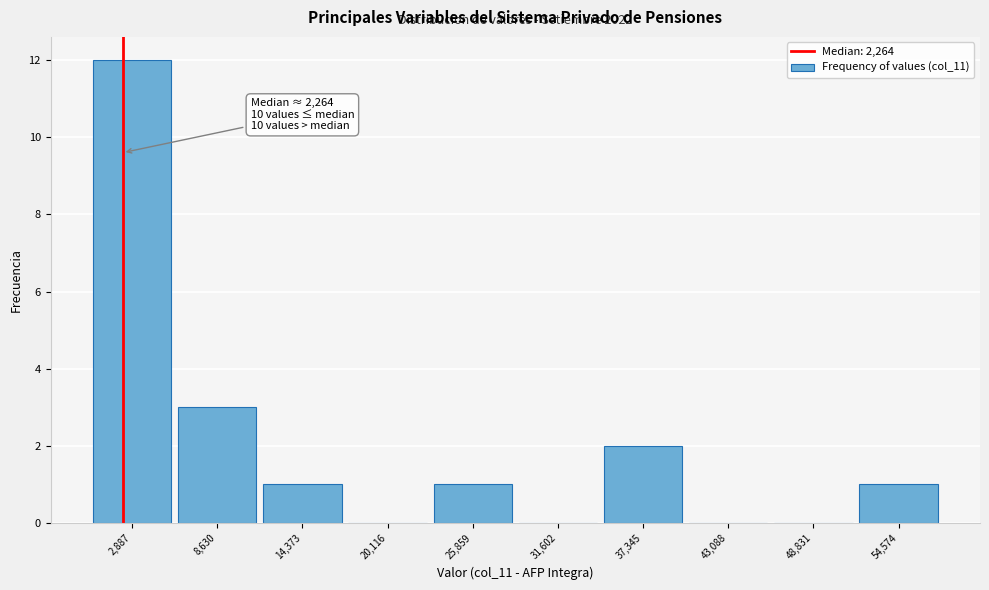

Which range on the x-axis has the tallest bar?

0 to 6000